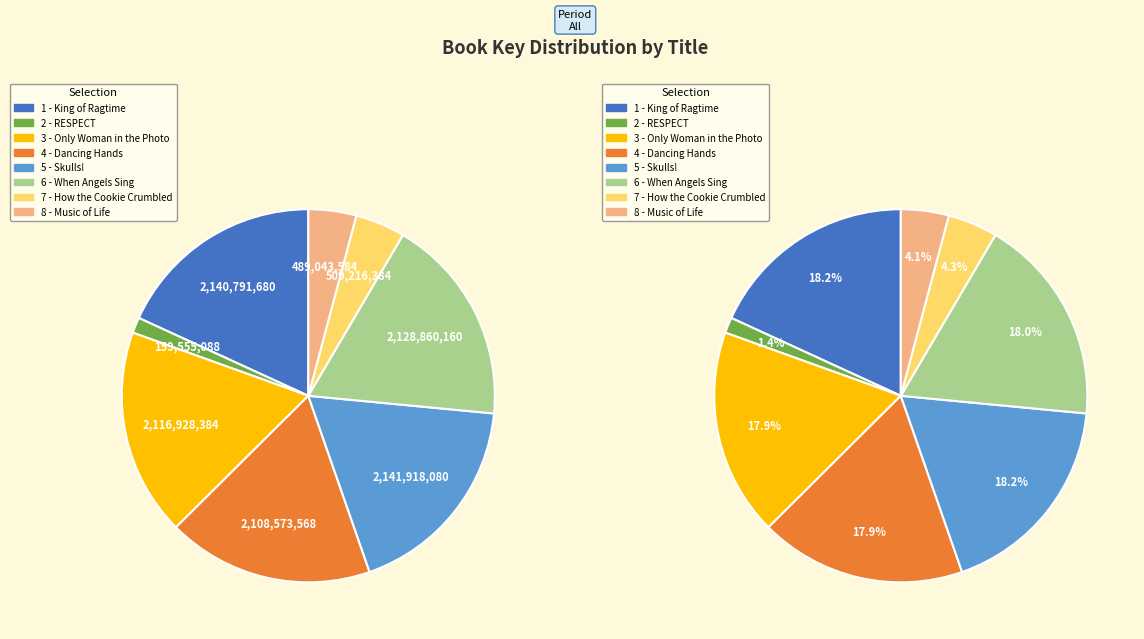

True or false: How the Cookie Crumbled accounts for 1% of the total.

False